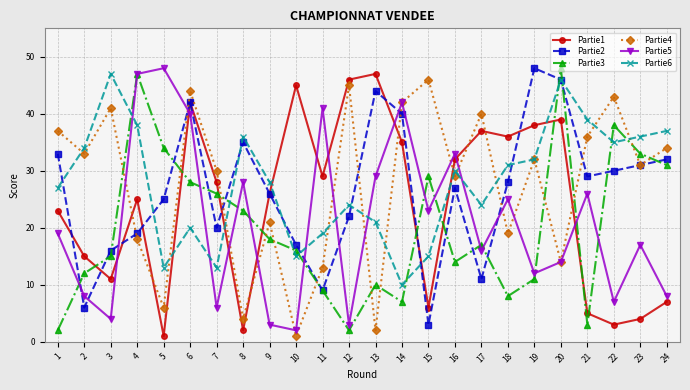

Between which two adjacent categories do Partie6 and Partie3 first intersect?

3 and 4